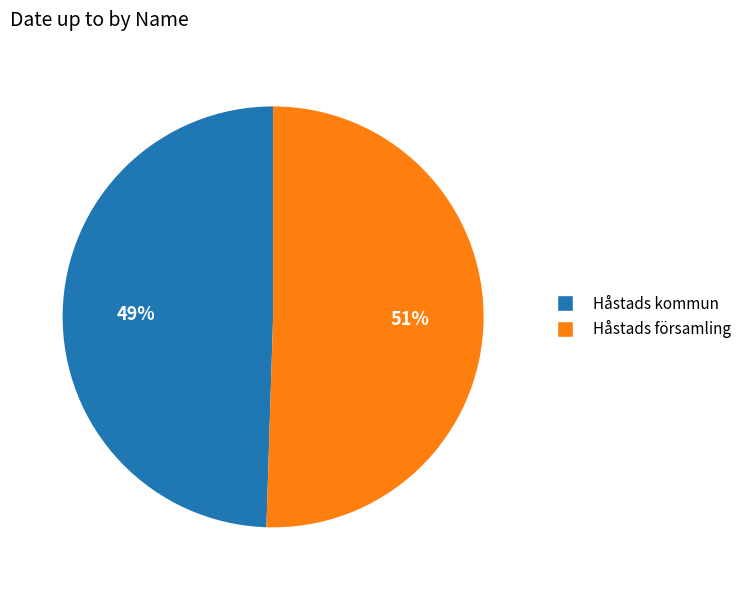

To the nearest percent, what is the combined percentage of Håstads församling and Håstads kommun?

100%